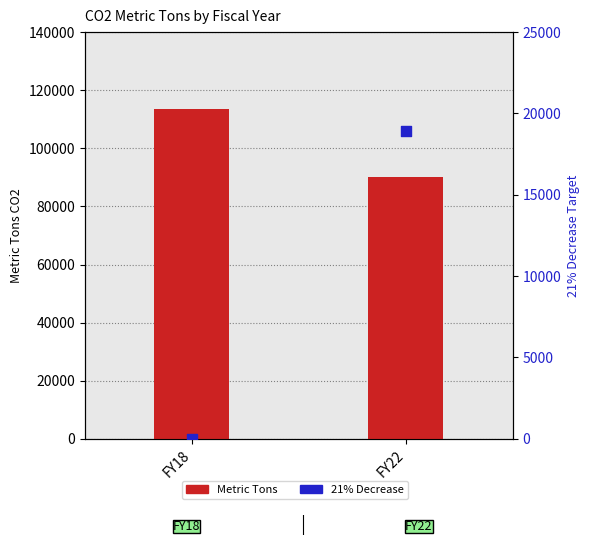

Is the value of 21% Decrease at FY22 greater than the value of Metric Tons at FY18?

No